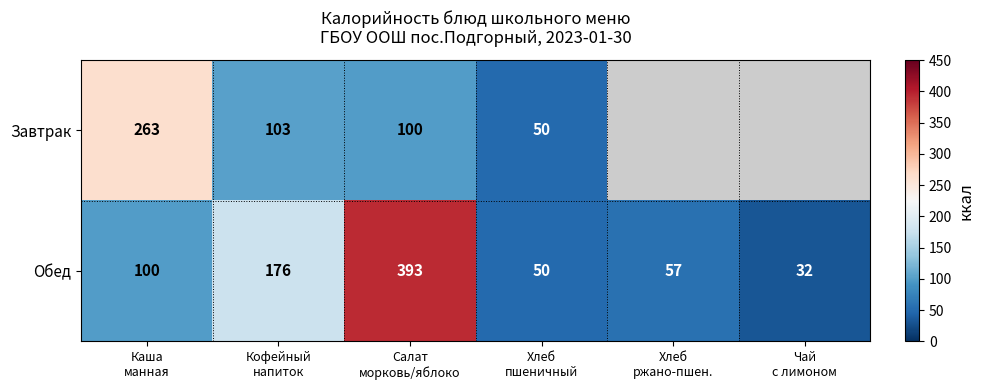

What is the average value of the Обед series?

135